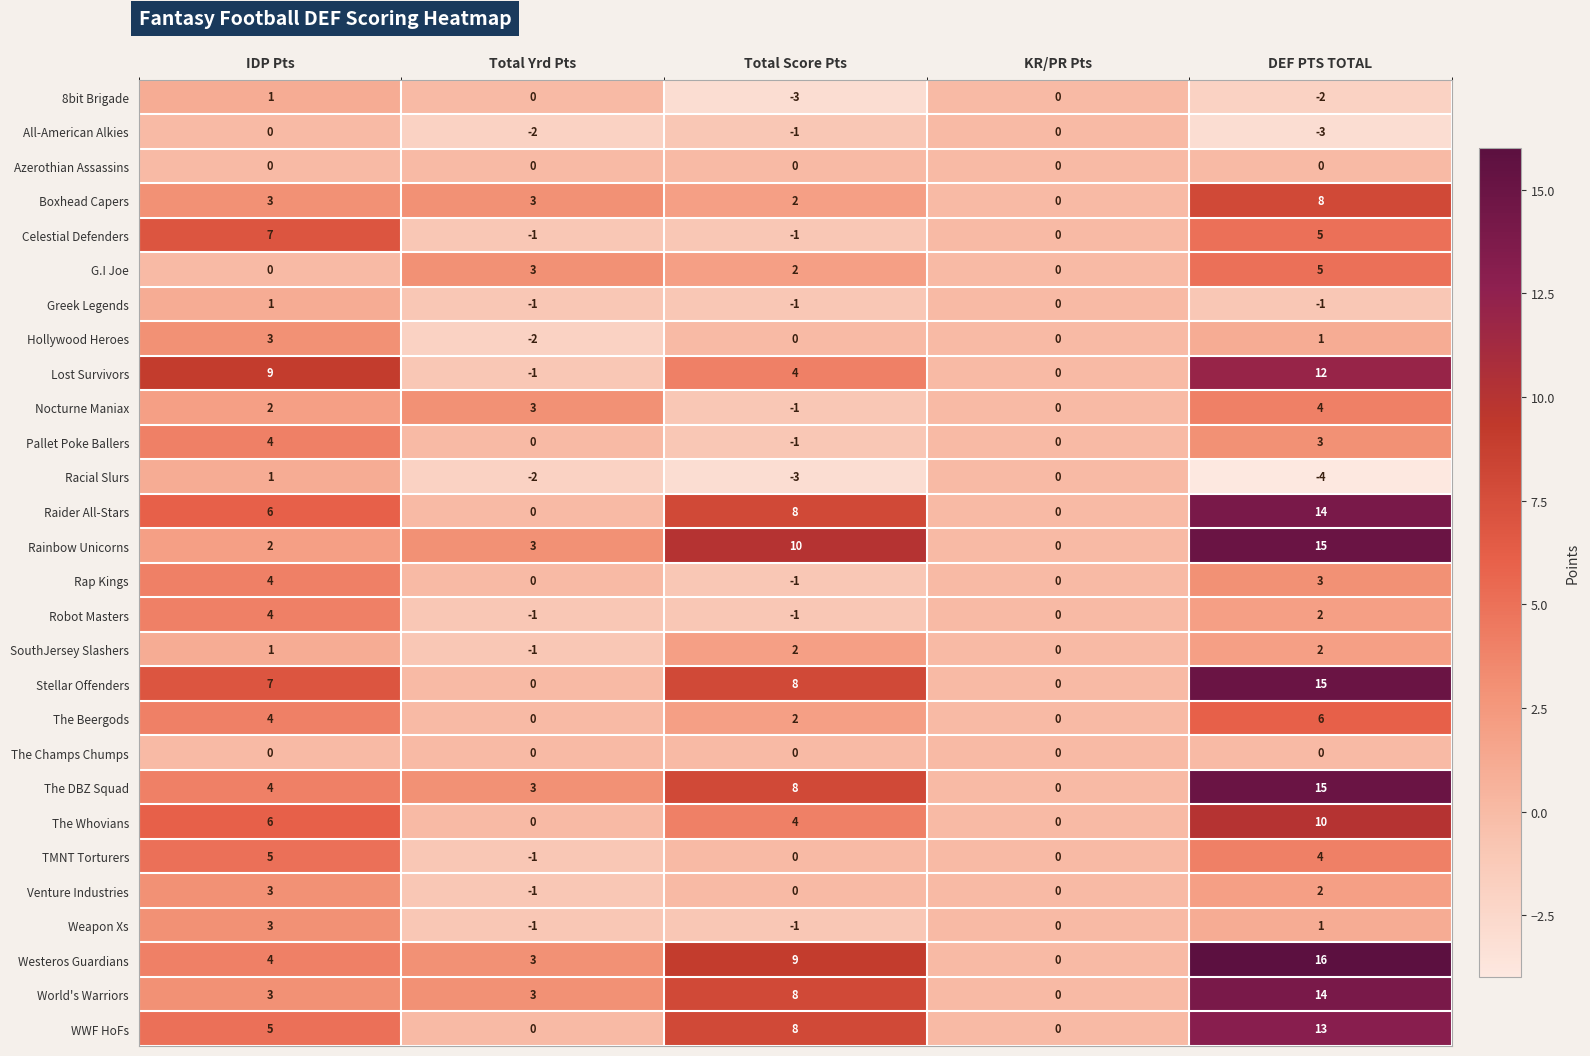

What is the average value of the The Whovians series?

4